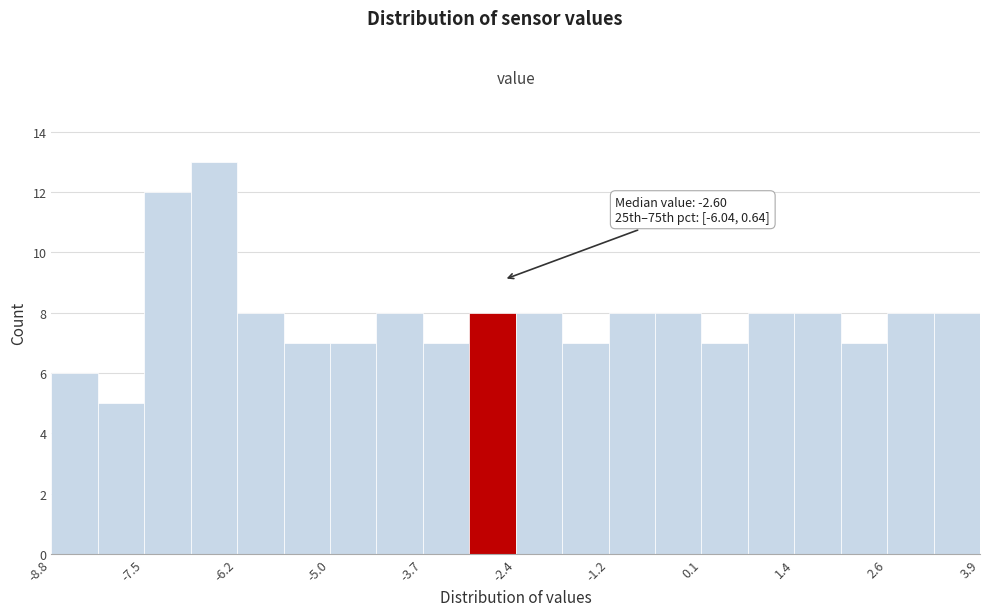

Read against the x-axis, roughly where is the centre of the tallest bar?

-6.6